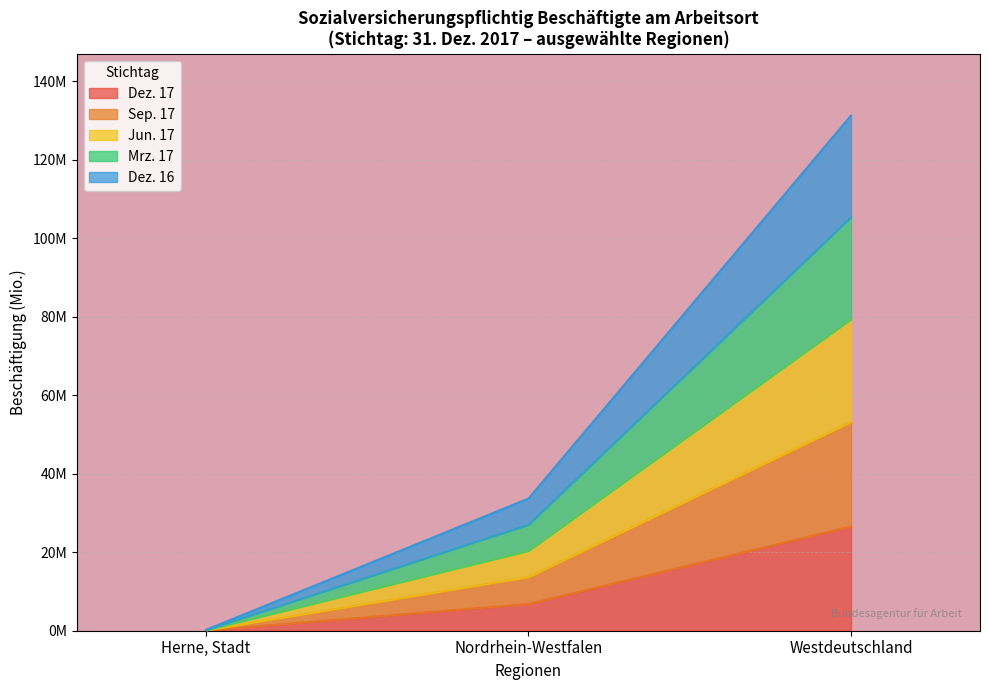

How many distinct data groups are displayed?

5